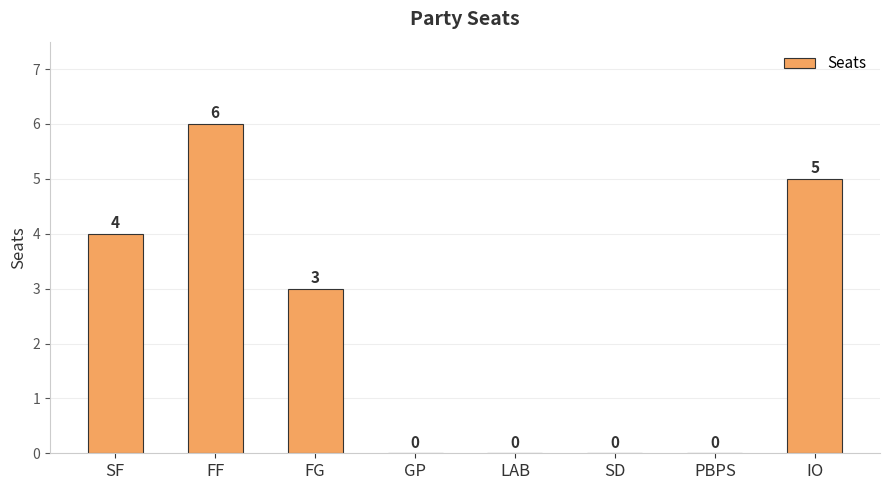

Reading right to left, list all the values displayed in this chart.

IO=5	PBPS=0	SD=0	LAB=0	GP=0	FG=3	FF=6	SF=4